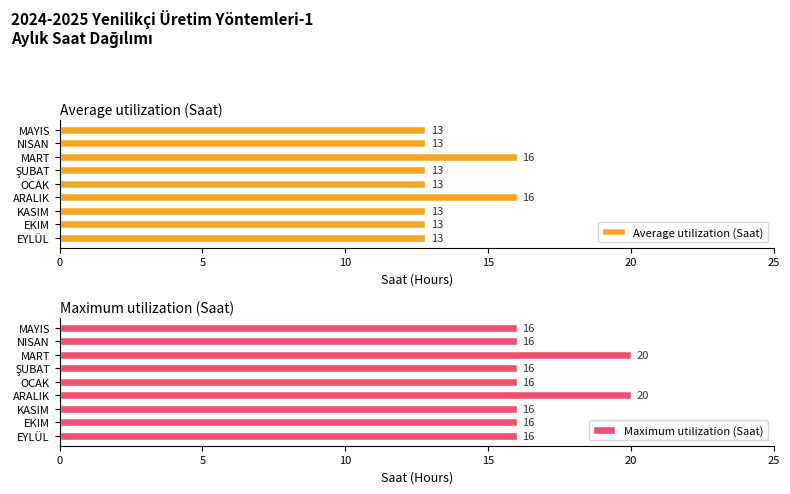

Reading left to right, transcribe all the data shown in this chart.

Average utilization (Saat): 12.8	12.8	12.8	16.0	12.8	12.8	16.0	12.8	12.8
Maximum utilization (Saat): 16.0	16.0	16.0	20.0	16.0	16.0	20.0	16.0	16.0